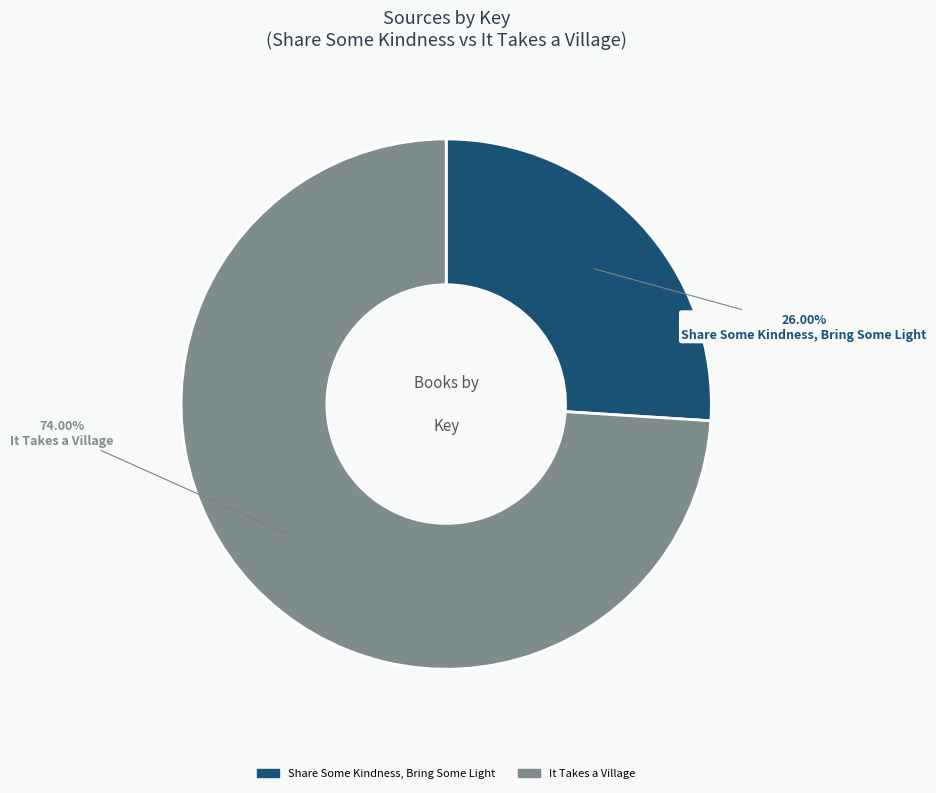

Count the number of slices in the pie.

2